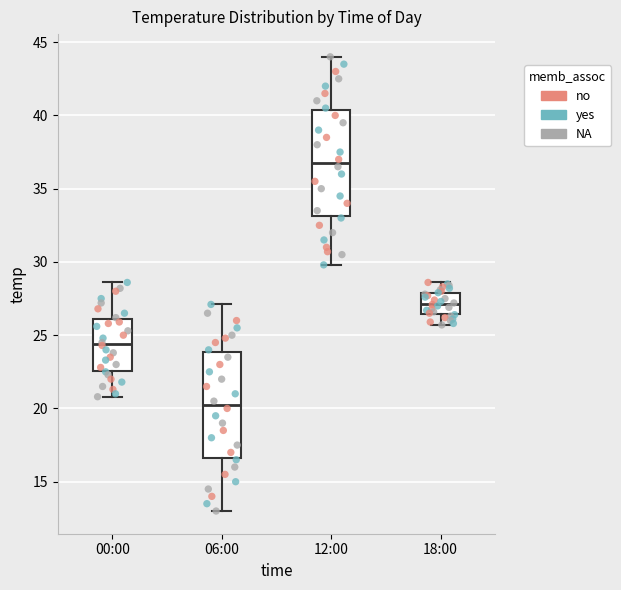

Reading left to right, read every box against the y-axis: the position of its median line, the range the box covers, and the ends of its whiskers. The values are not printed on the chart, so give them approximately, as read against the axis.

00:00: median 24.5, box 22.5 to 26.0, whiskers 21.0 to 28.5
06:00: median 20.5, box 16.5 to 24.0, whiskers 13.0 to 27.0
12:00: median 37.0, box 33.0 to 40.5, whiskers 30.0 to 44.0
18:00: median 27.0, box 26.5 to 28.0, whiskers 25.5 to 28.5